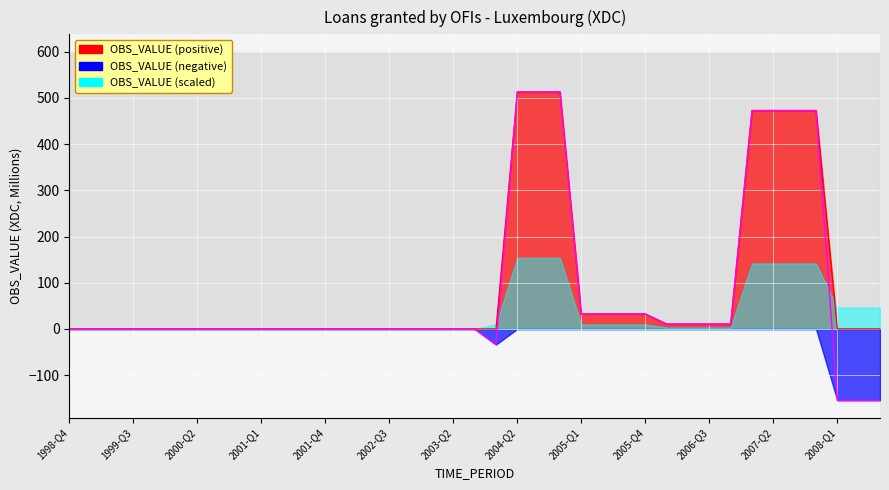

What is the label of the 39th point from the right?

1998-Q4